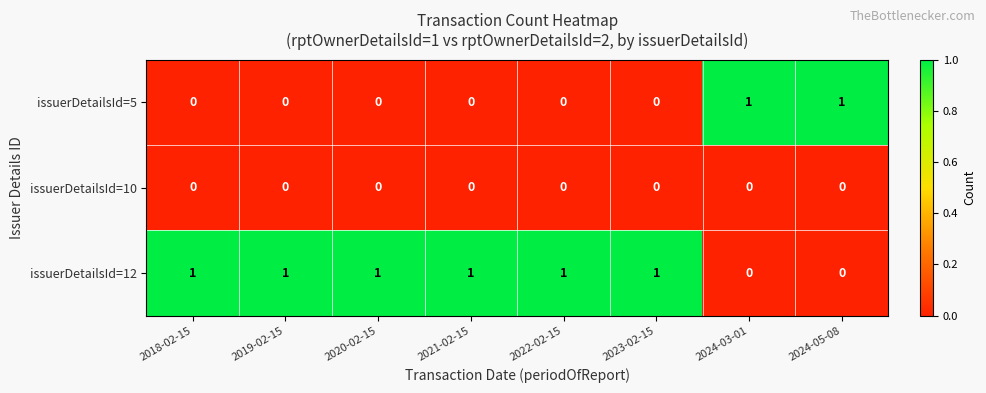

What is the sum of all issuerDetailsId=12 values?

6